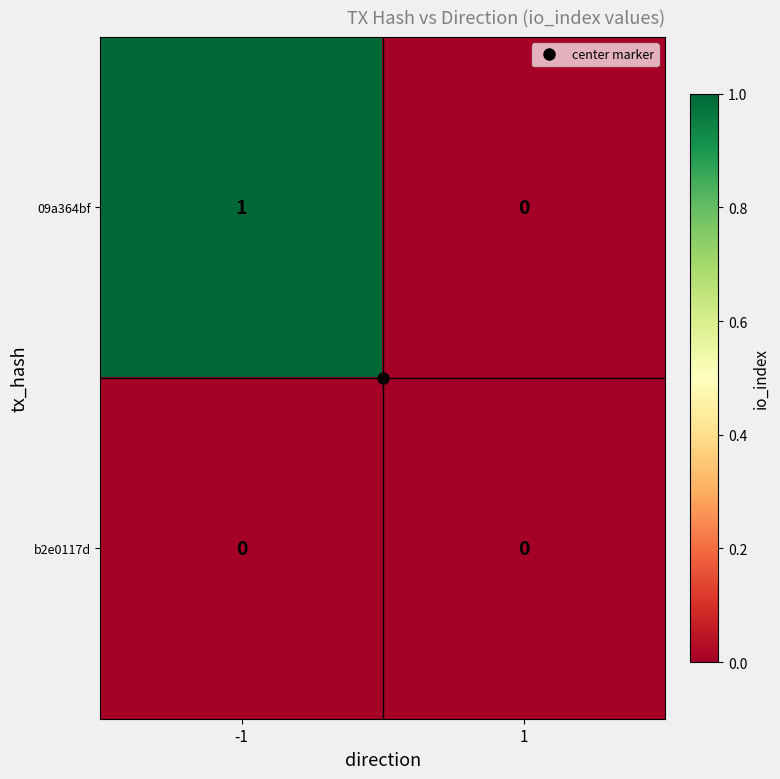

List the series in order of their peak value, highest first.

09a364bf, b2e0117d